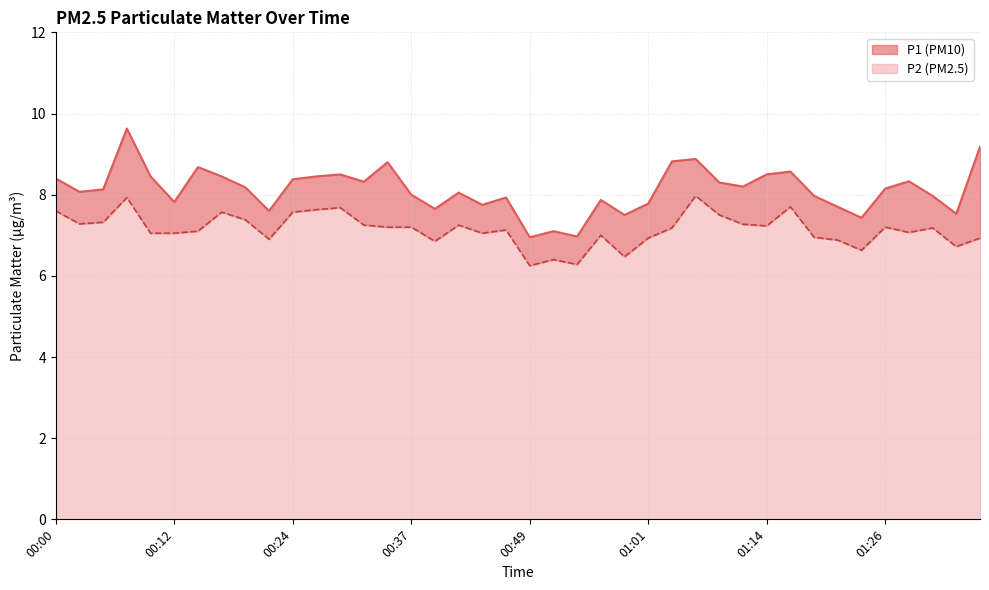

List the series in order of their overall mean, lowest first.

P2, P1